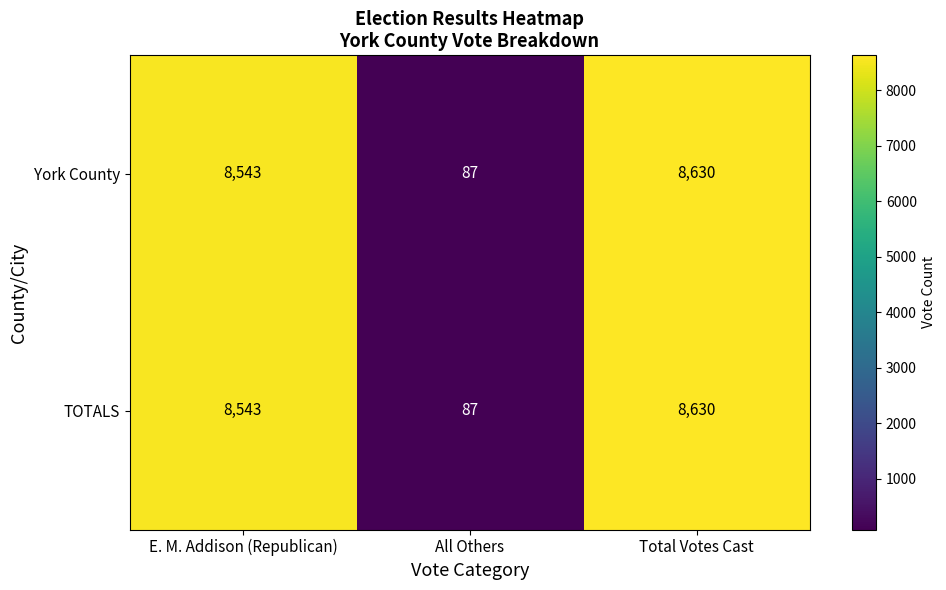

Rank the categories by TOTALS value from lowest to highest.

All Others, E. M. Addison (Republican), Total Votes Cast